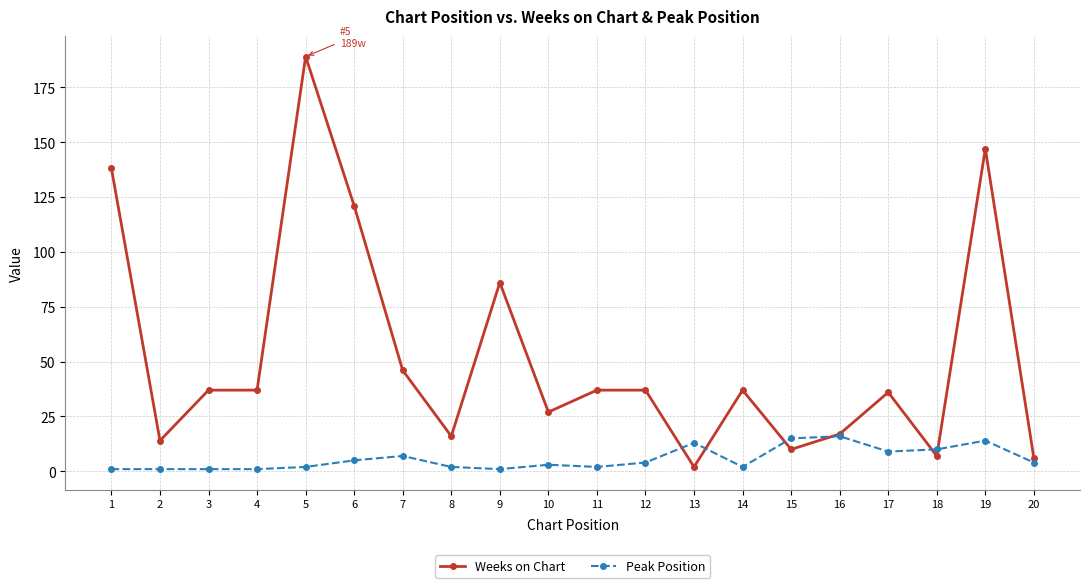

Reading left to right, extract all data points from this chart.

Weeks on Chart: 138	14	37	37	189	121	46	16	86	27	37	37	2	37	10	17	36	7	147	6
Peak Position: 1	1	1	1	2	5	7	2	1	3	2	4	13	2	15	16	9	10	14	4